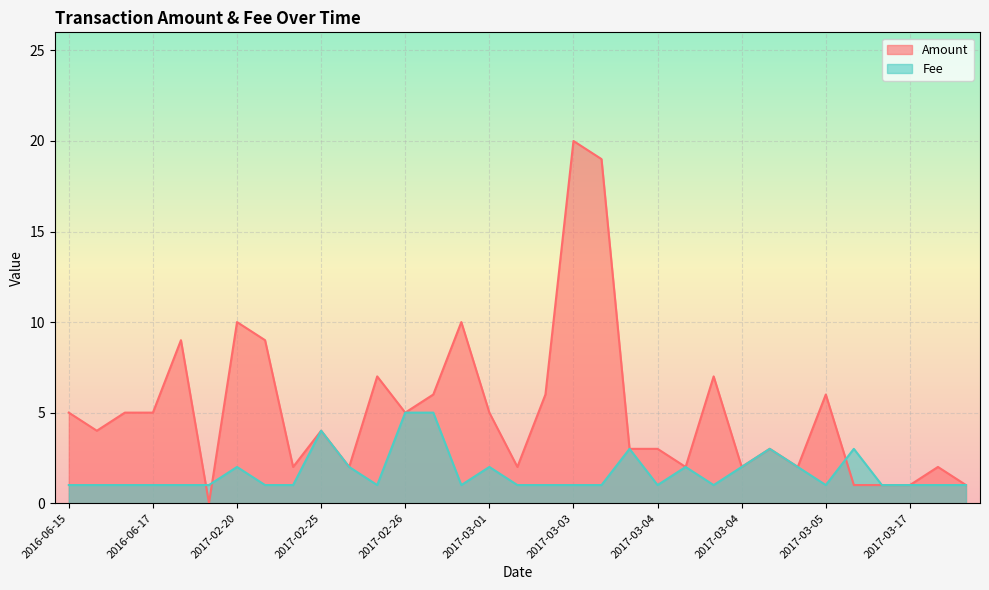

Which has a higher value, 2016-06-15 or 2017-02-28?

2017-02-28